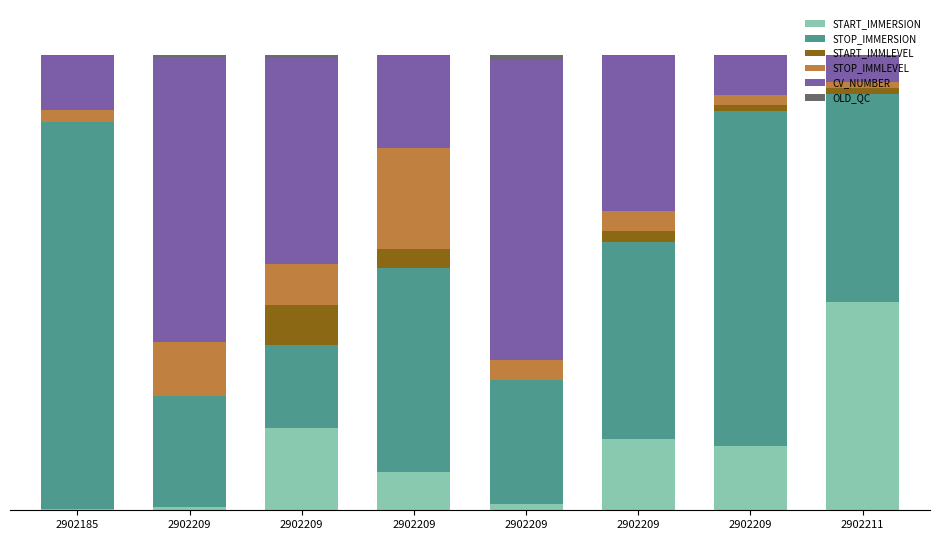

Does the chart contain stacked bars?

Yes